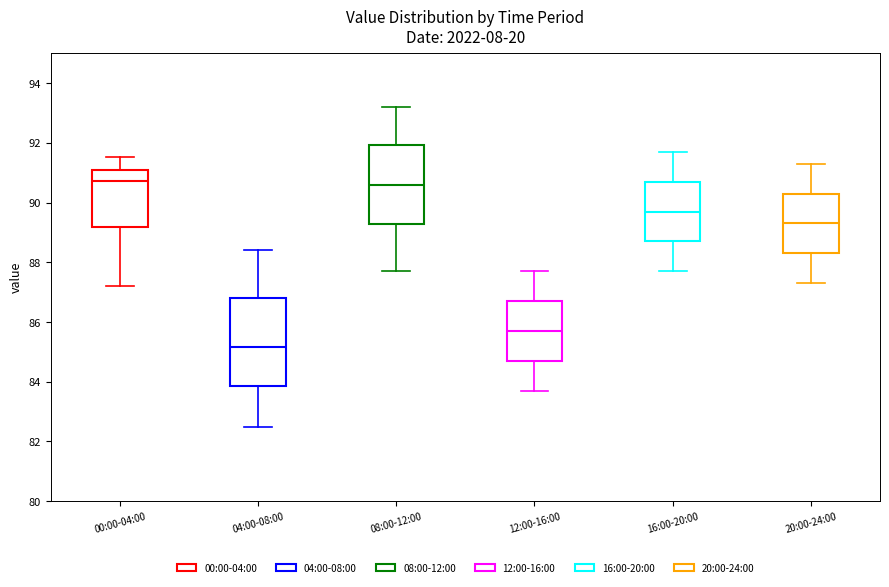

Which box is the tallest, from its lower edge to its upper edge?

04:00-08:00